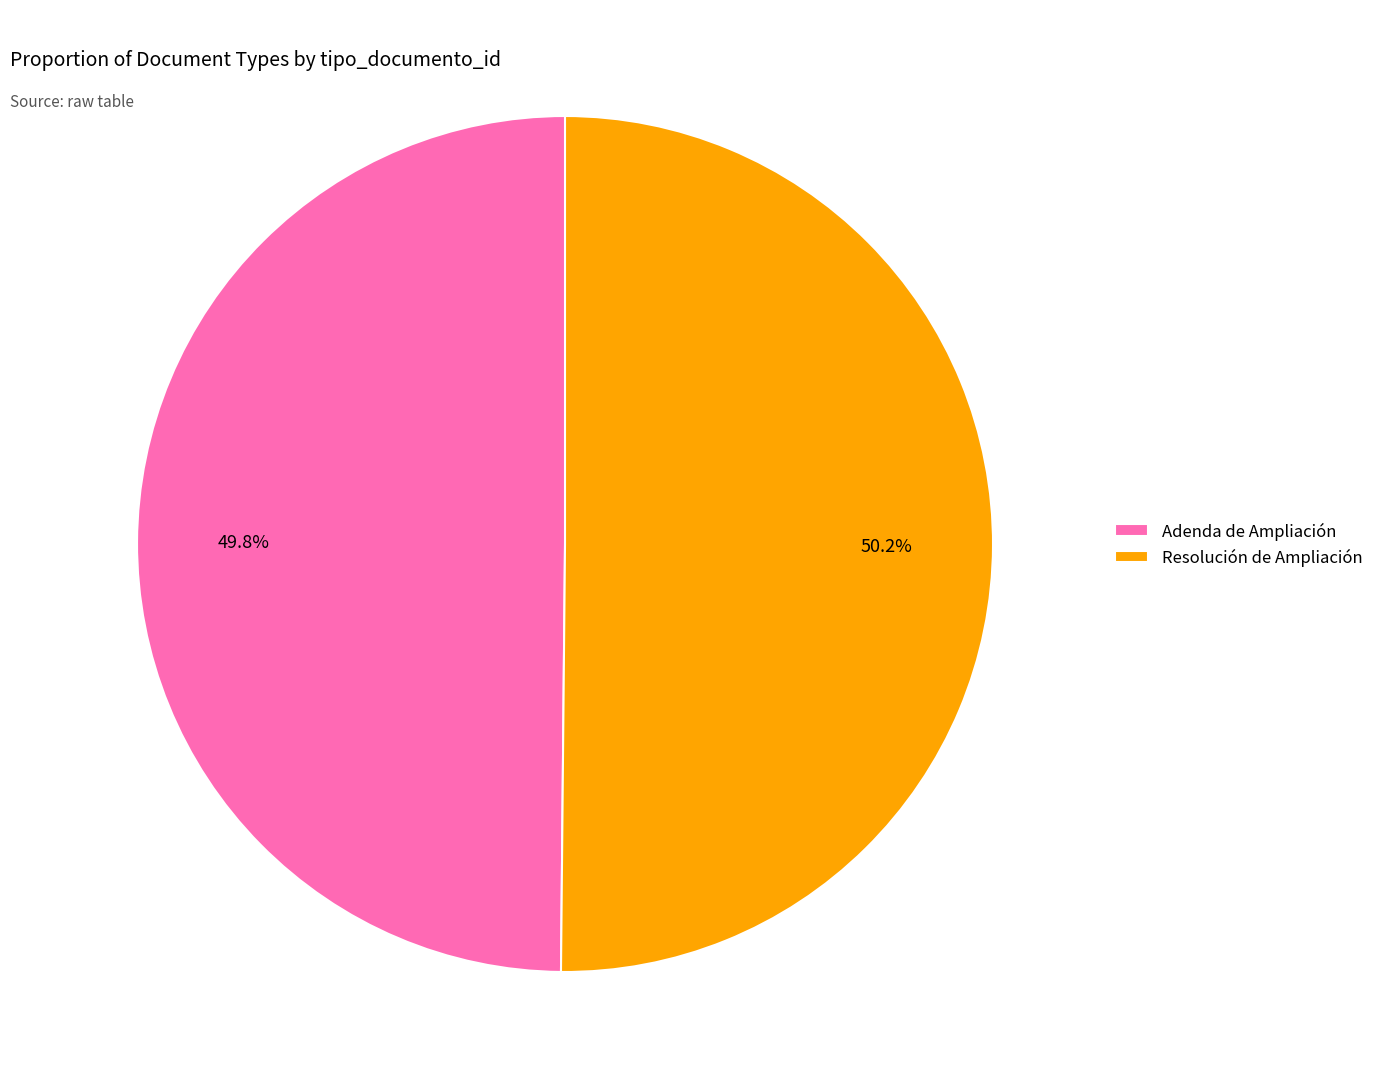

The Resolución de Ampliación slice represents 50% of the pie. True or false?

True